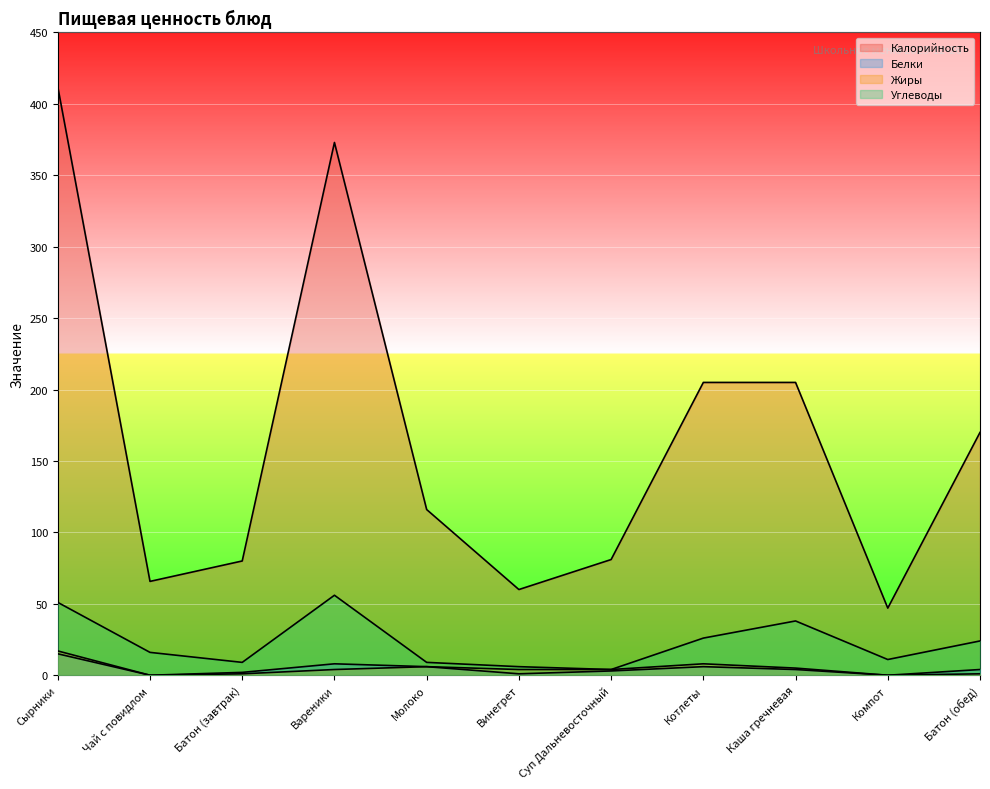

What is the value of the Углеводы point at the 4th from the left?

56.0